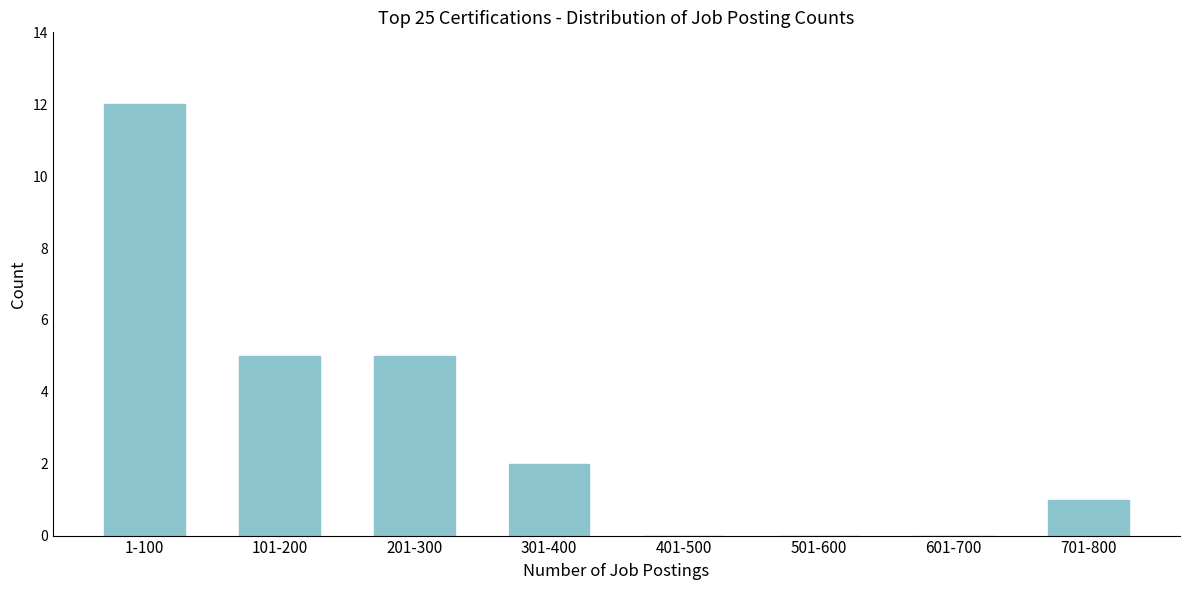

Reading right to left, extract all data points from this chart.

701-800=1	601-700=0	501-600=0	401-500=0	301-400=2	201-300=5	101-200=5	1-100=12